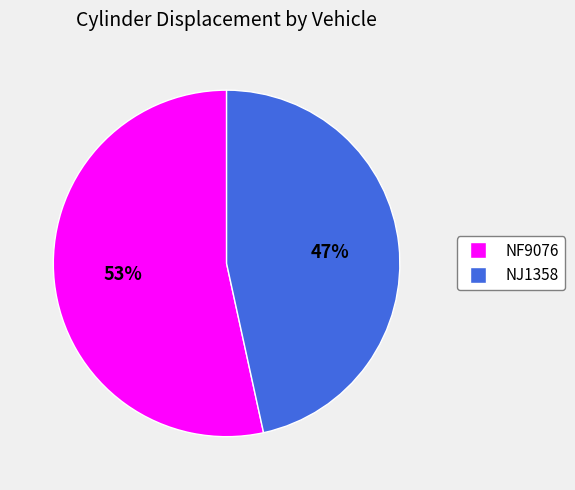

To the nearest percent, what is the combined percentage of NF9076 and NJ1358?

100%